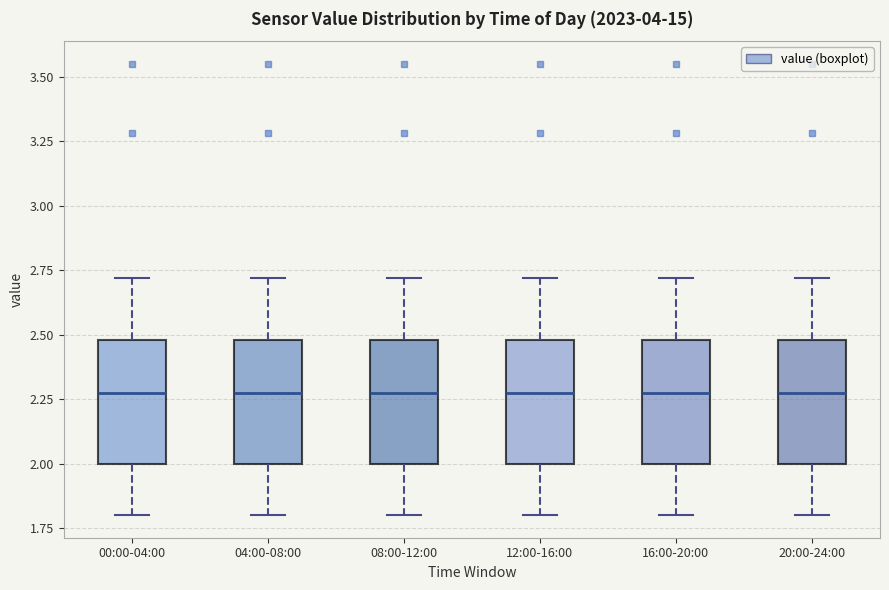

Reading left to right, transcribe this box plot: for each box, give where its median line is, the range the box spans, and where its two whiskers end, as read against the y-axis. The values are not printed on the chart, so give them approximately, as read against the axis.

00:00-04:00: median 2.3, box 2.0 to 2.5, whiskers 1.8 to 2.7
04:00-08:00: median 2.3, box 2.0 to 2.5, whiskers 1.8 to 2.7
08:00-12:00: median 2.3, box 2.0 to 2.5, whiskers 1.8 to 2.7
12:00-16:00: median 2.3, box 2.0 to 2.5, whiskers 1.8 to 2.7
16:00-20:00: median 2.3, box 2.0 to 2.5, whiskers 1.8 to 2.7
20:00-24:00: median 2.3, box 2.0 to 2.5, whiskers 1.8 to 2.7